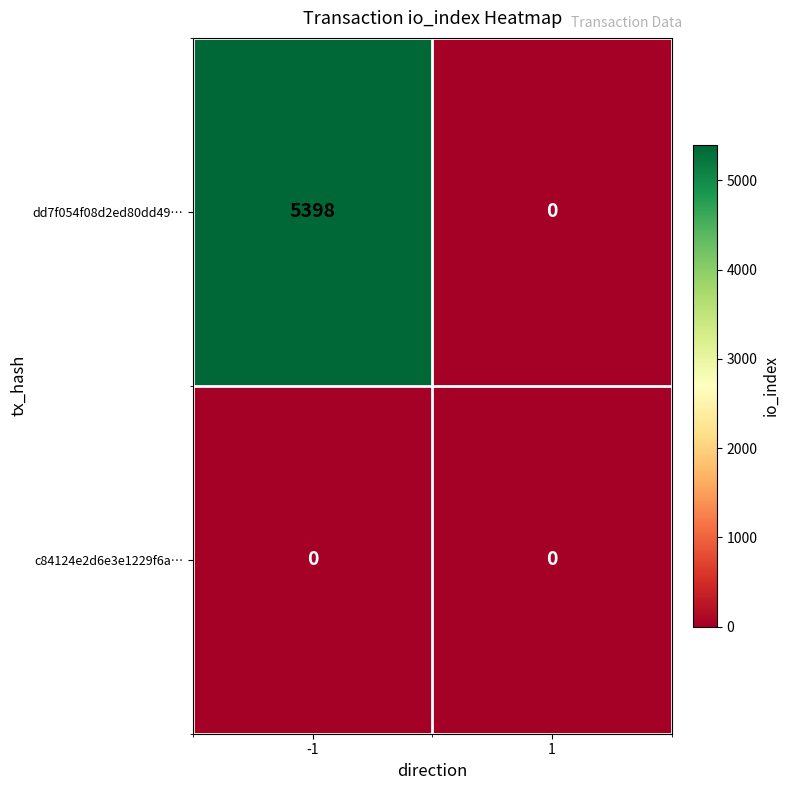

What is the difference between the dd7f054f08d2ed80dd49… values at 1 and -1?

5398